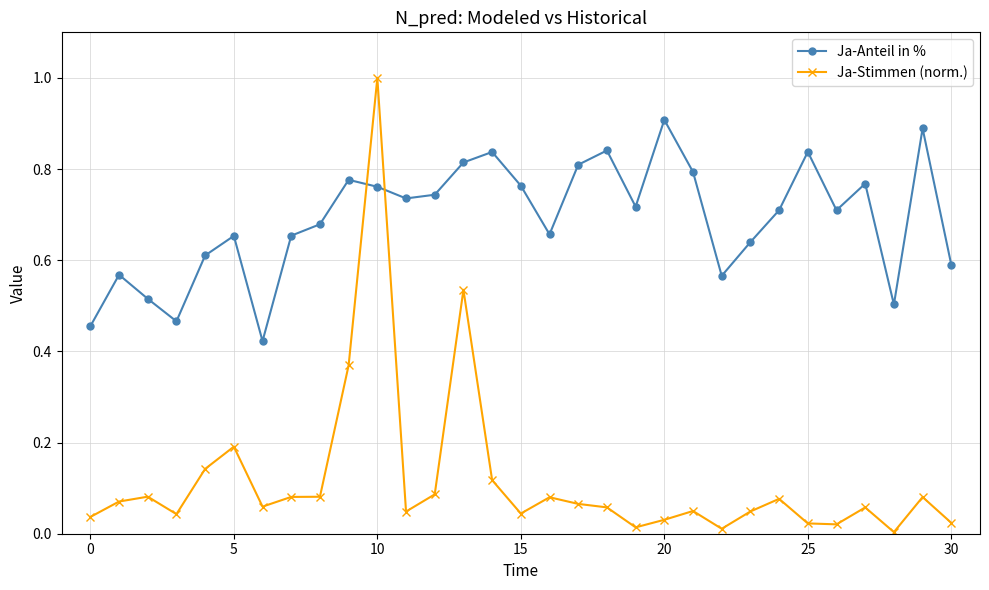

Which series has the largest range (max minus min)?

Ja-Stimmen (norm.)